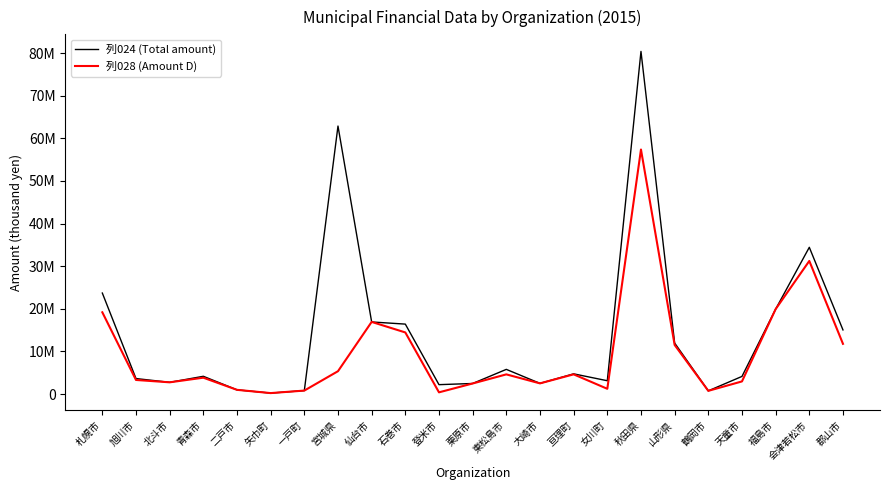

How many times do 列028 (Amount D) and 列024 (Total amount) cross each other?

2